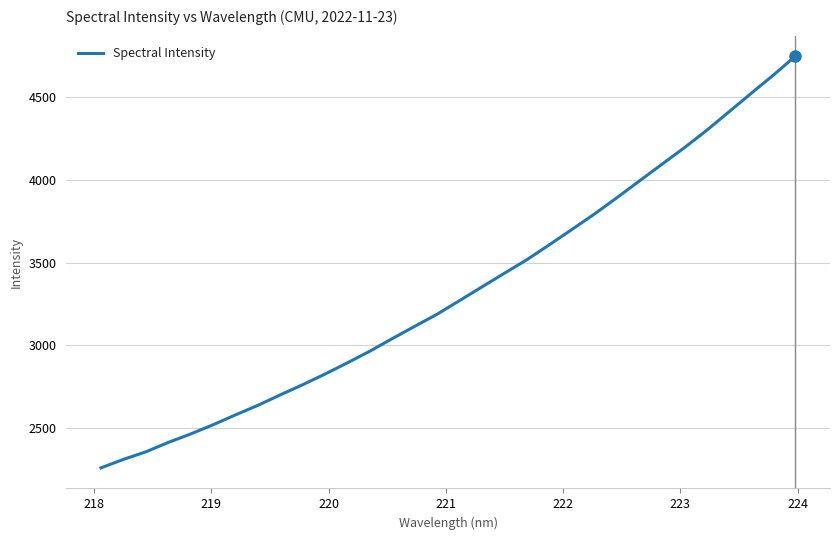

What is the smallest value displayed?

2259.2